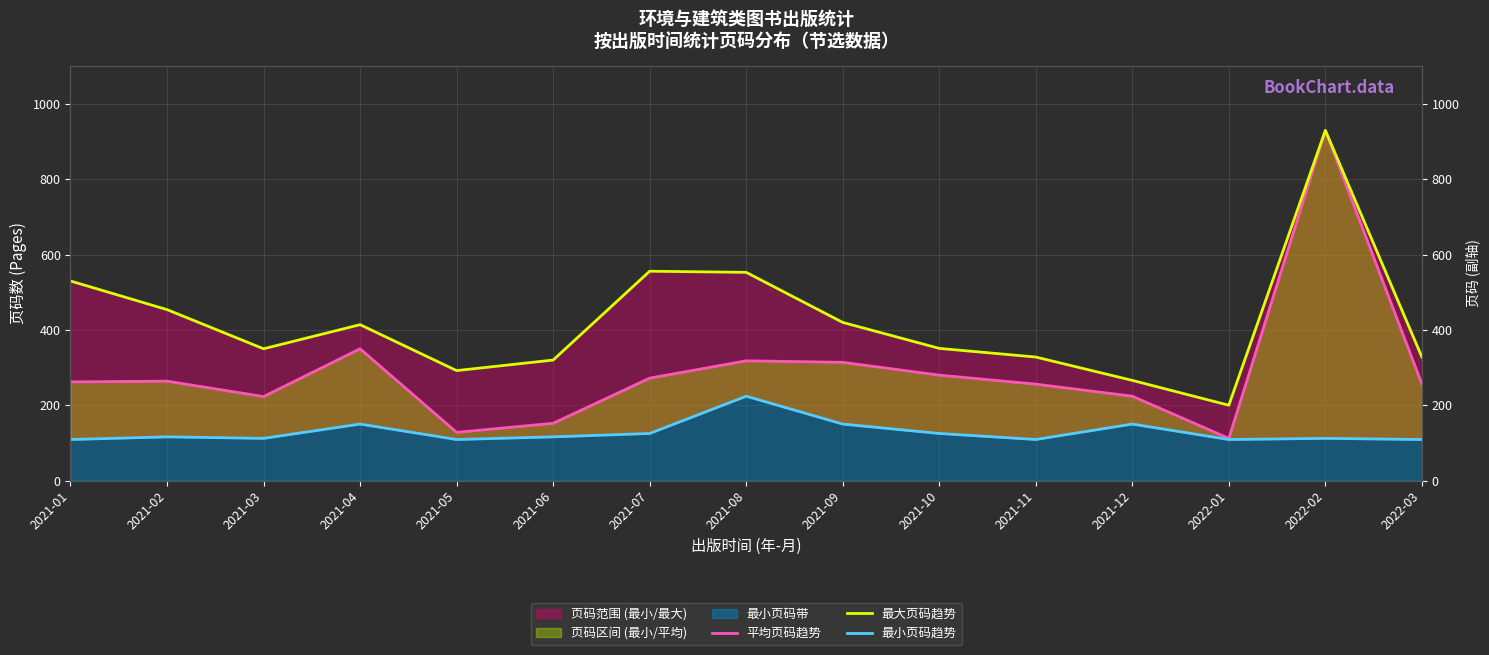

True or false: 最大页码趋势 has more than 0 points higher than both neighbors.

True